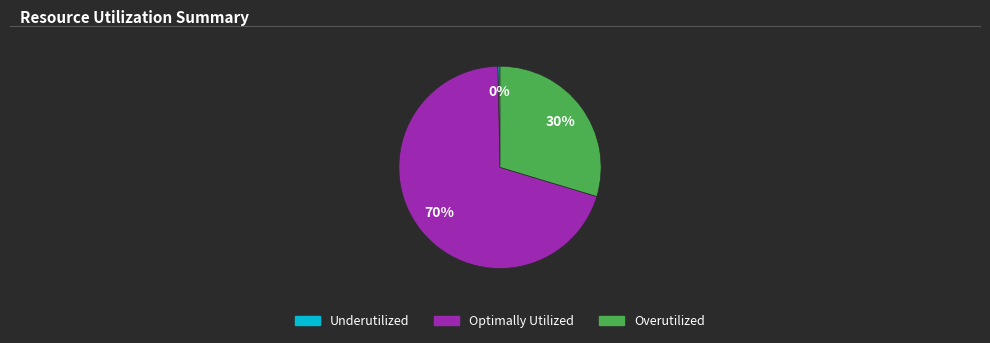

Is there a majority slice in this chart?

Yes